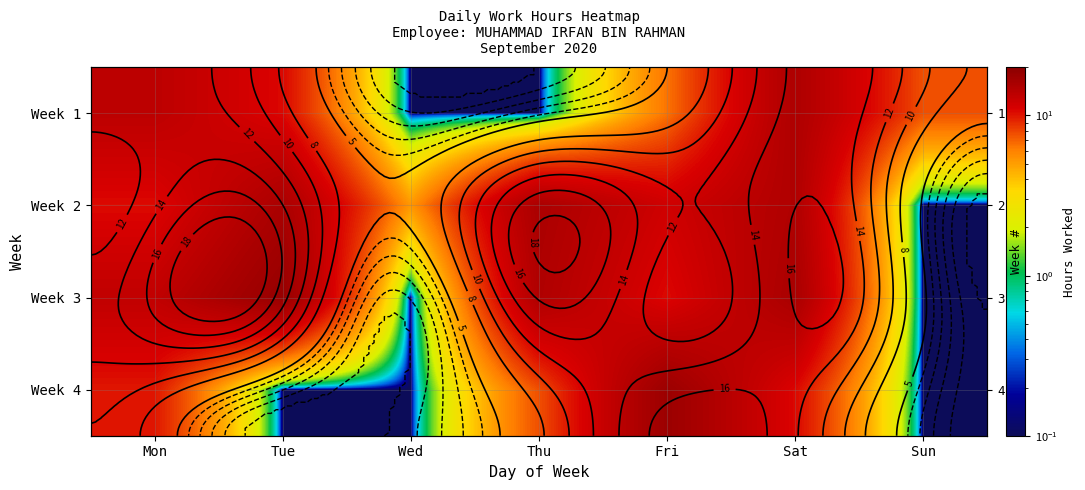

At how many categories does at least one series exceed 2?

7